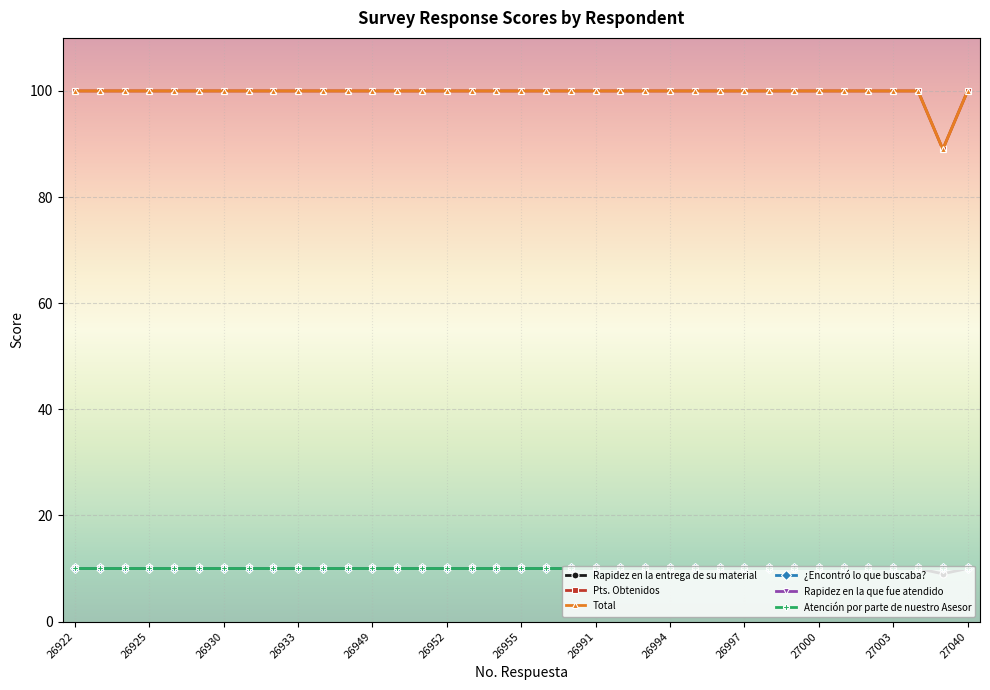

Which category has the highest value in the Rapidez en la que fue atendido series?

26922